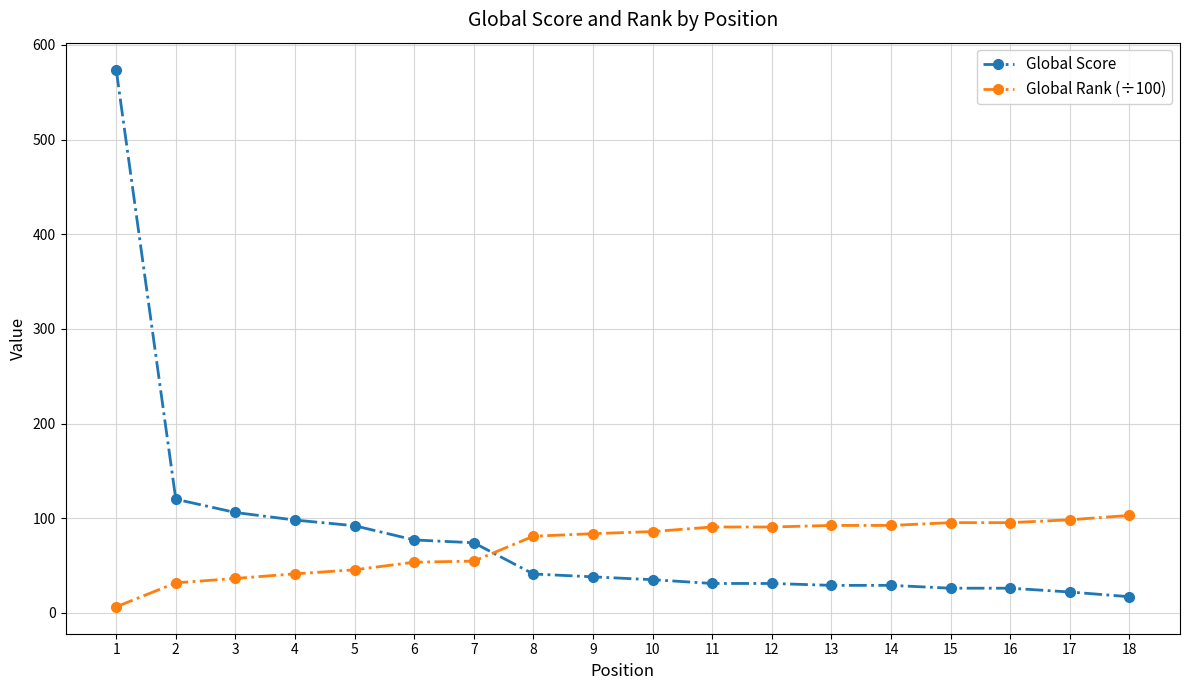

What are all the series names shown in the legend?

Global Score, Global Rank (÷100)